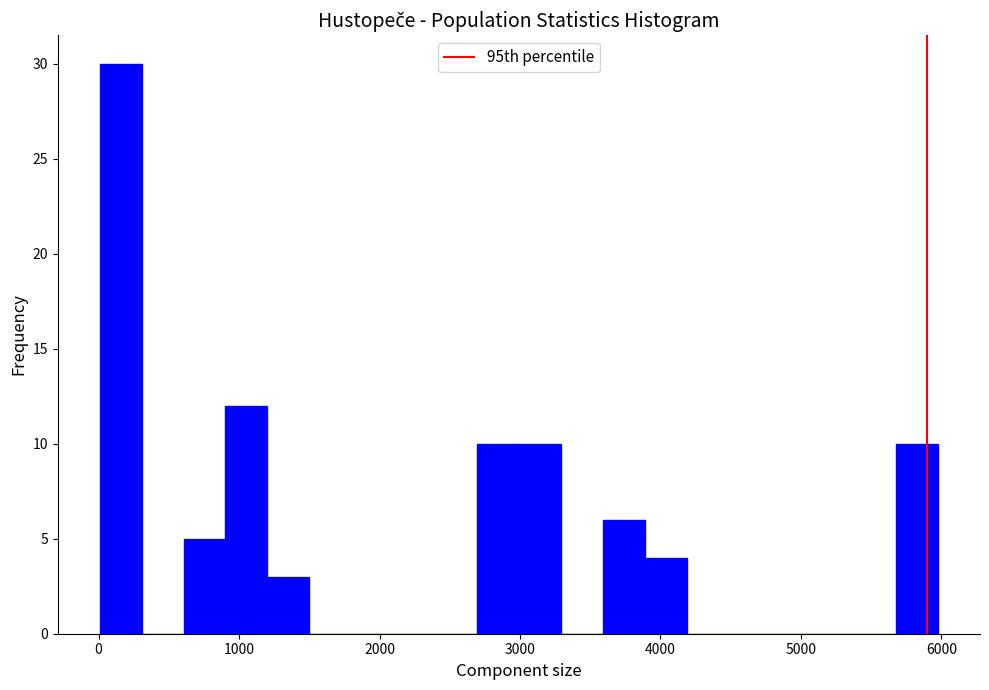

Read against the x-axis, roughly where is the centre of the tallest bar?

200